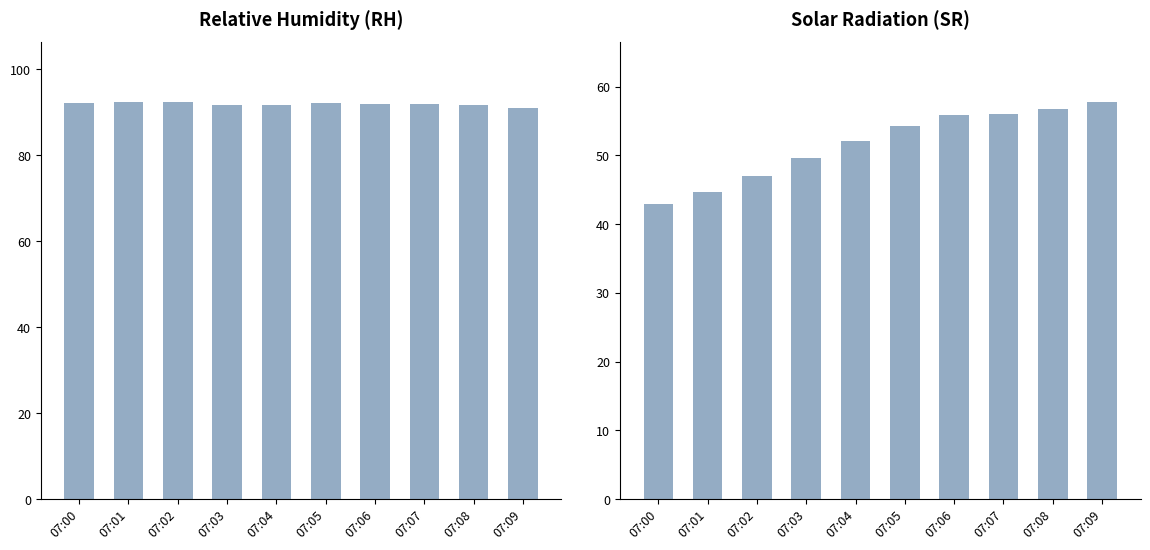

Rank the series at 07:04 from lowest to highest value.

SR, RH